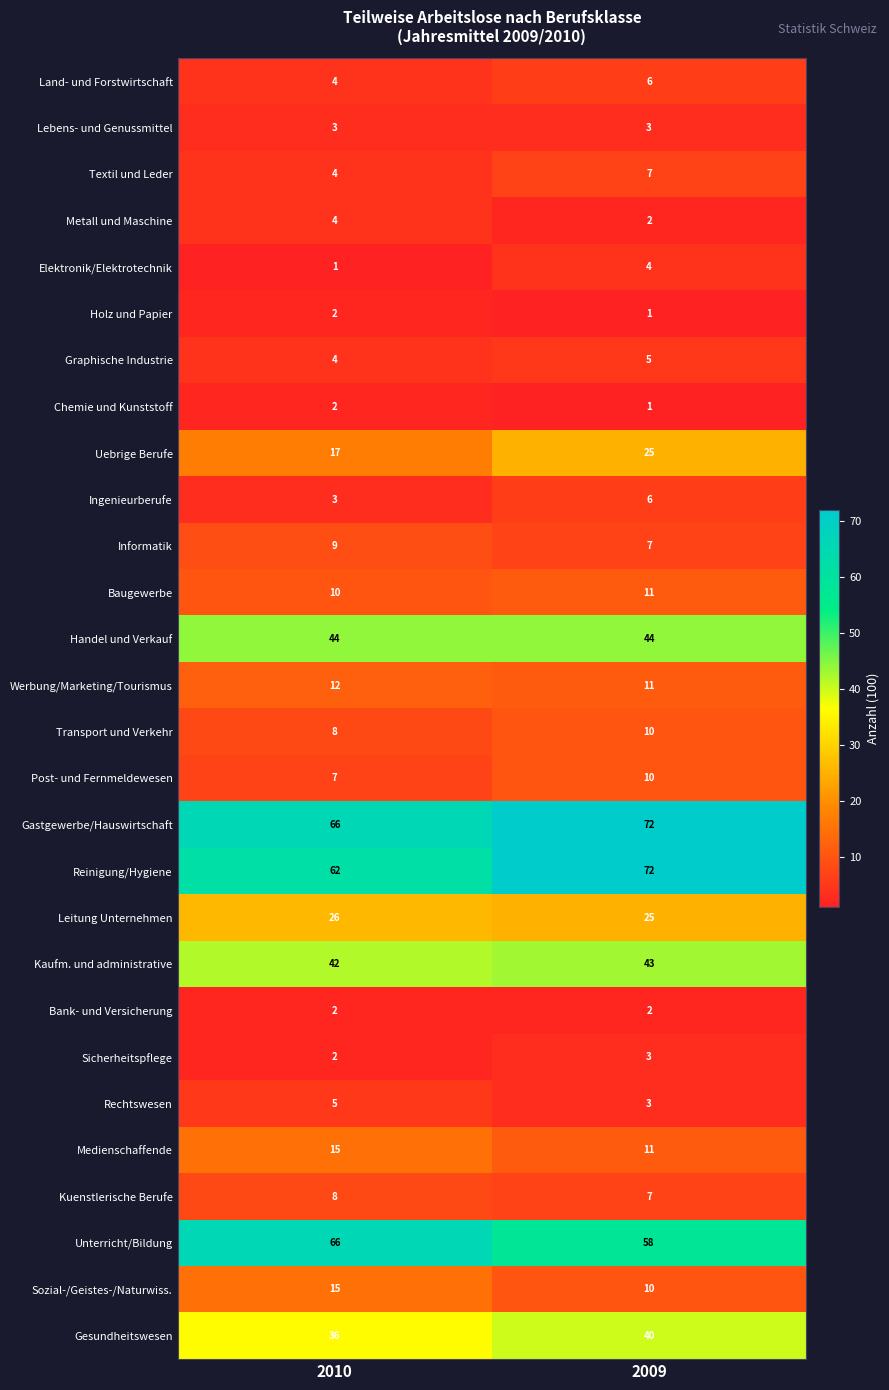

Is the value of Uebrige Berufe at 2010 greater than the value of Handel und Verkauf at 2010?

No